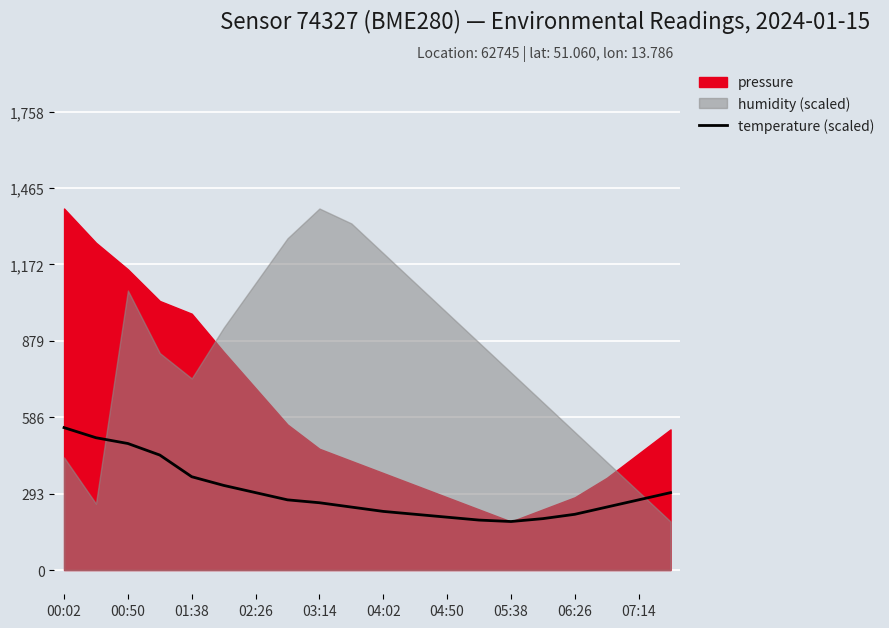

At which label is the value closest to 98229?

01:38